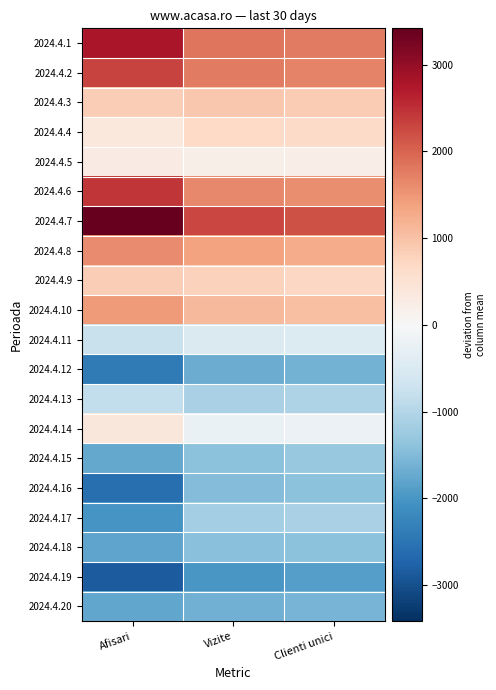

Which label corresponds to the smallest value in the chart?

Afisari